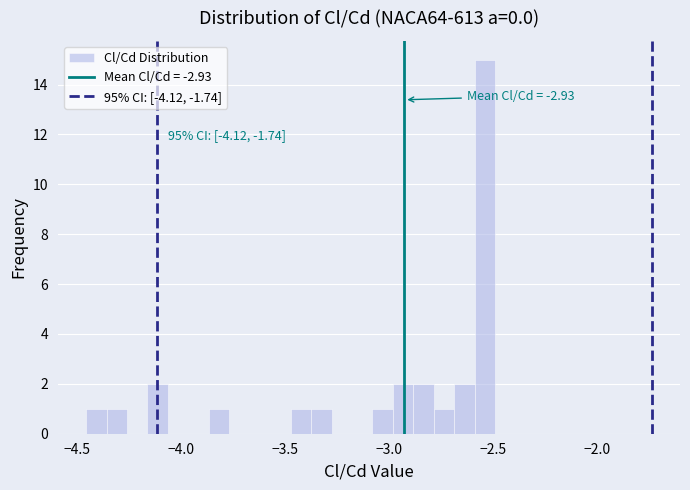

Read against the x-axis, roughly where is the centre of the tallest bar?

-2.55